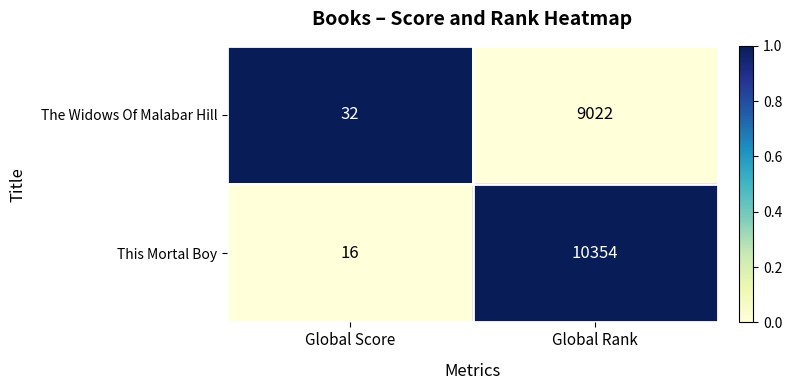

Reading left to right, transcribe all the data shown in this chart.

The Widows Of Malabar Hill: 32	9022
This Mortal Boy: 16	10354